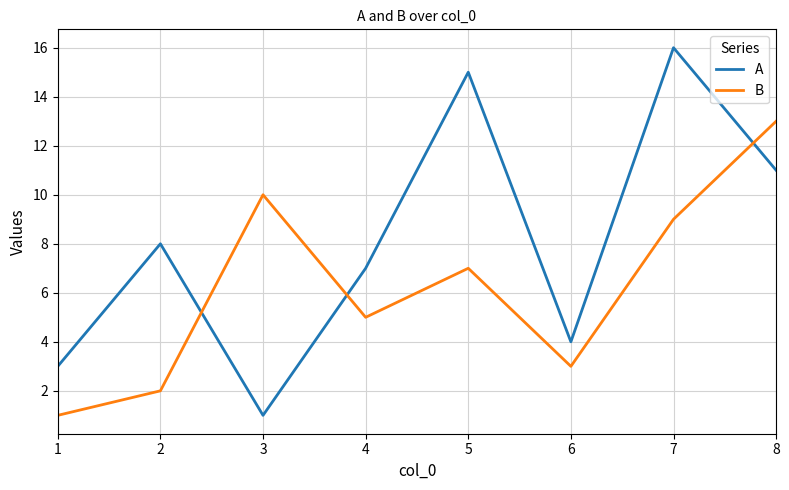

What are all the series names shown in the legend?

A, B